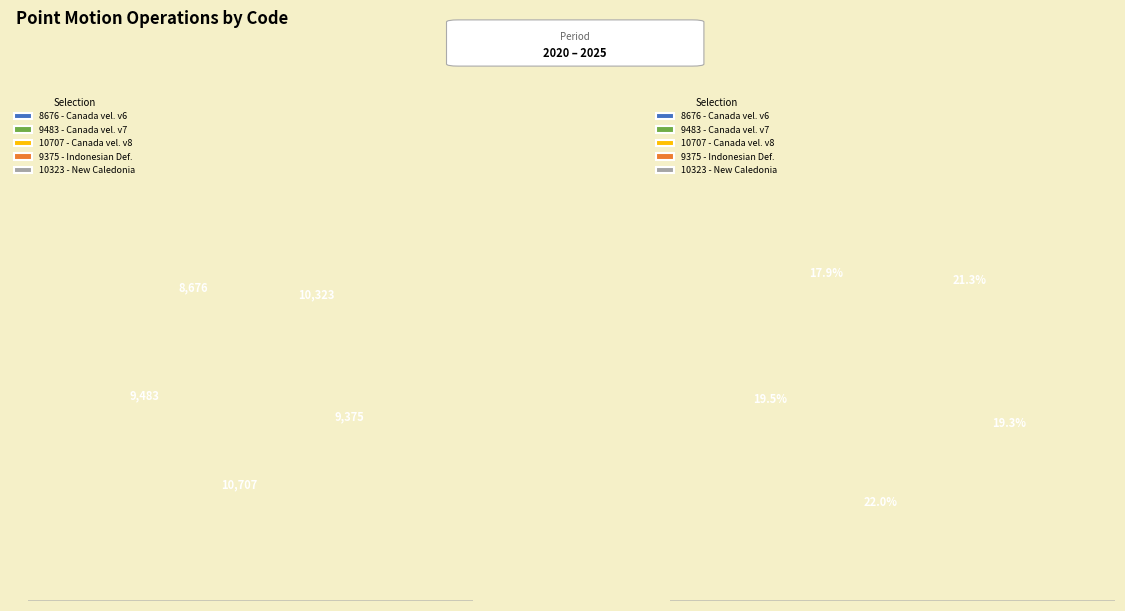

How many slices are in this pie chart?

5